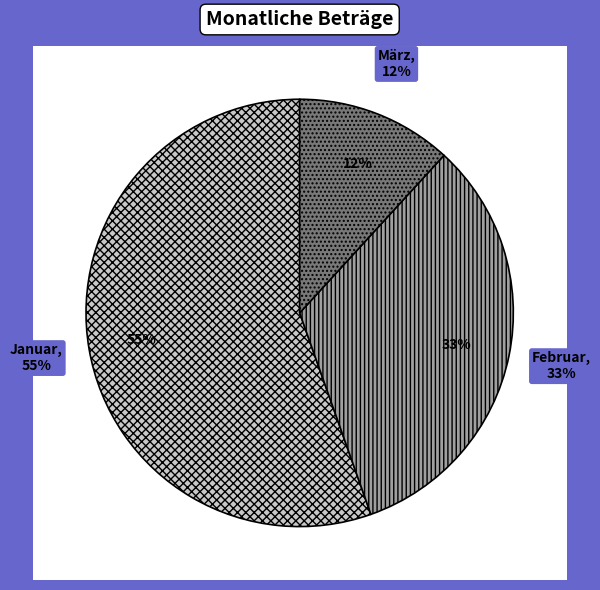

How many segments does this pie chart have?

3